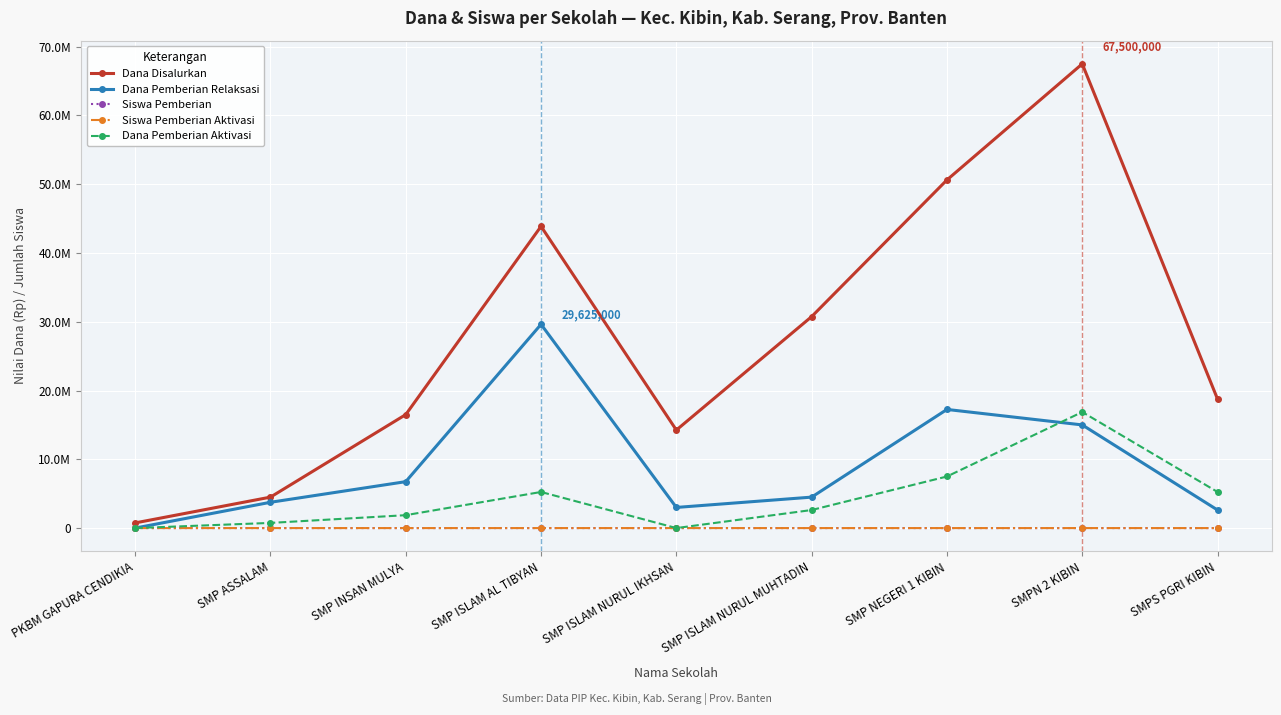

What are all the series names shown in the legend?

Dana Disalurkan, Dana Pemberian Relaksasi, Siswa Pemberian, Siswa Pemberian Aktivasi, Dana Pemberian Aktivasi